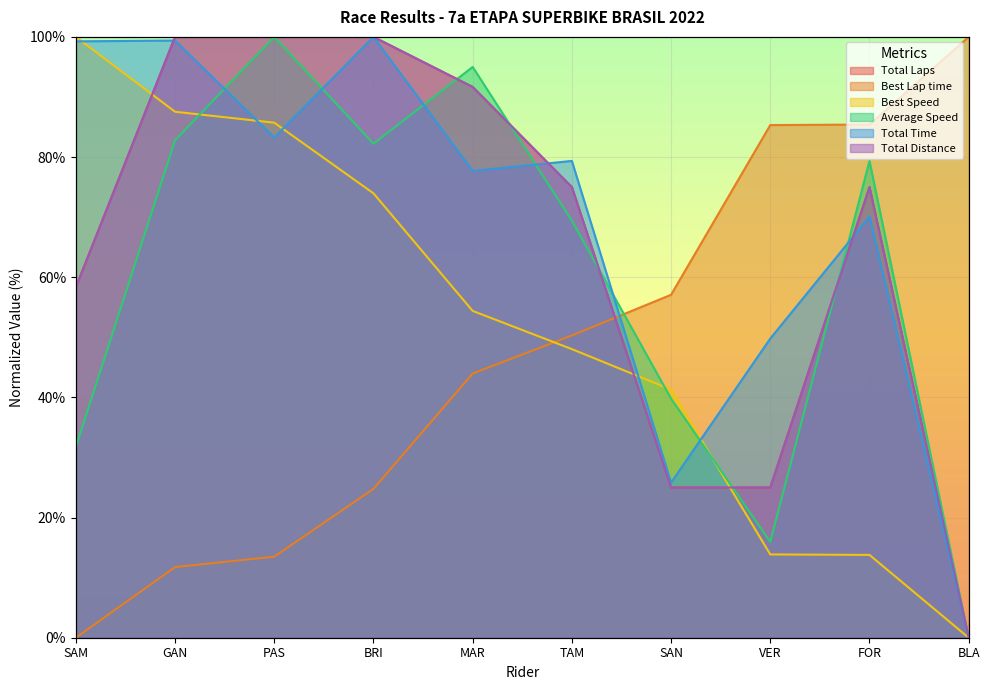

How many lines are shown in the chart?

6